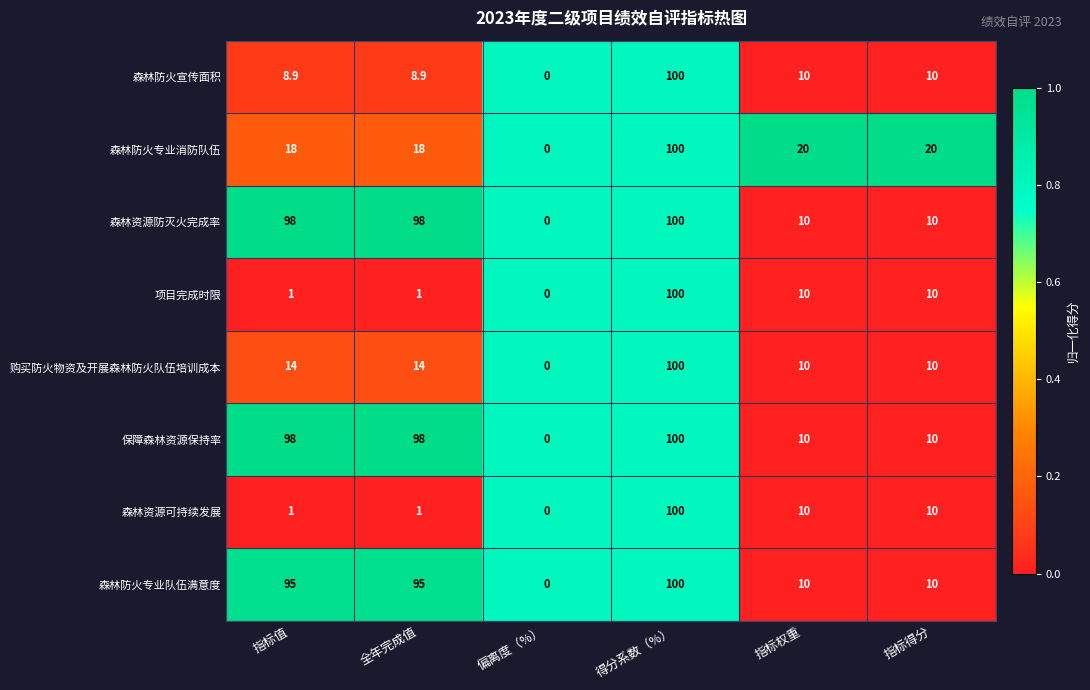

At which label does 森林防火宣传面积 first exceed 10?

得分系数（%）